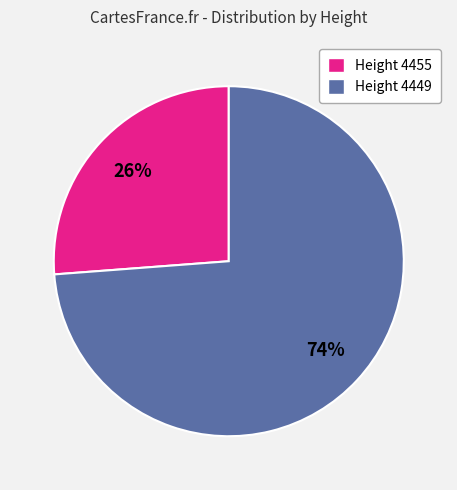

Which slice is the largest?

Height 4449